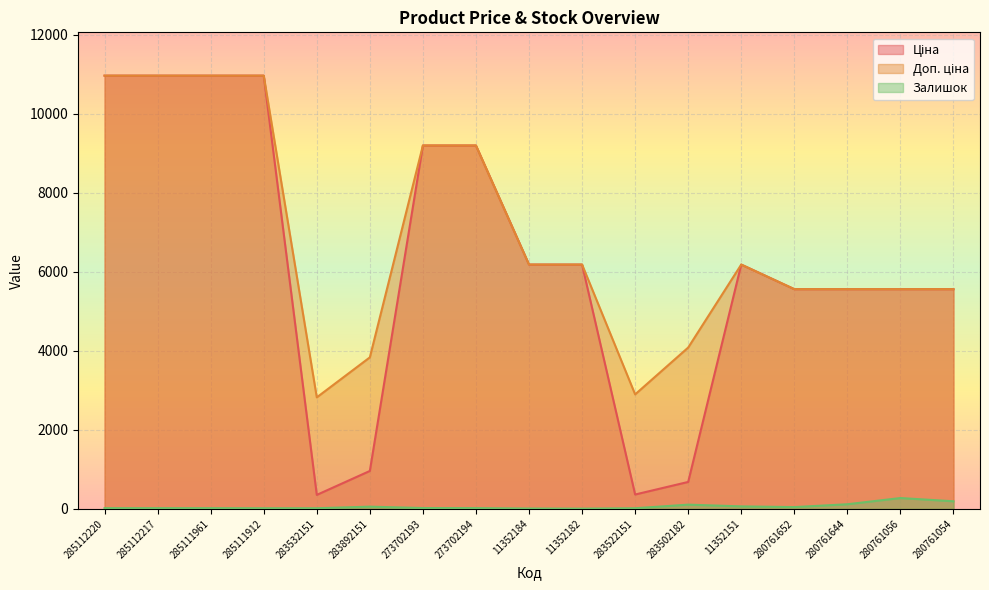

What is the highest value of the Доп. ціна series?

10964.4